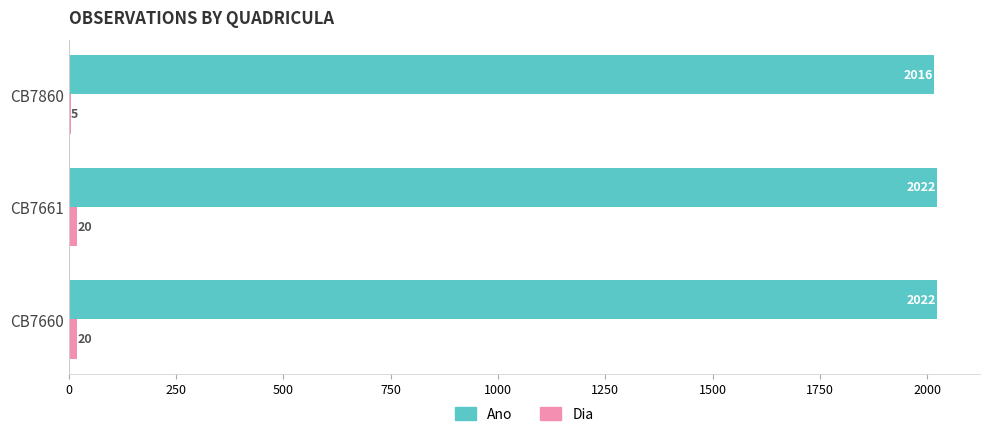

True or false: Ano has a value of 2022 at CB7661.

True